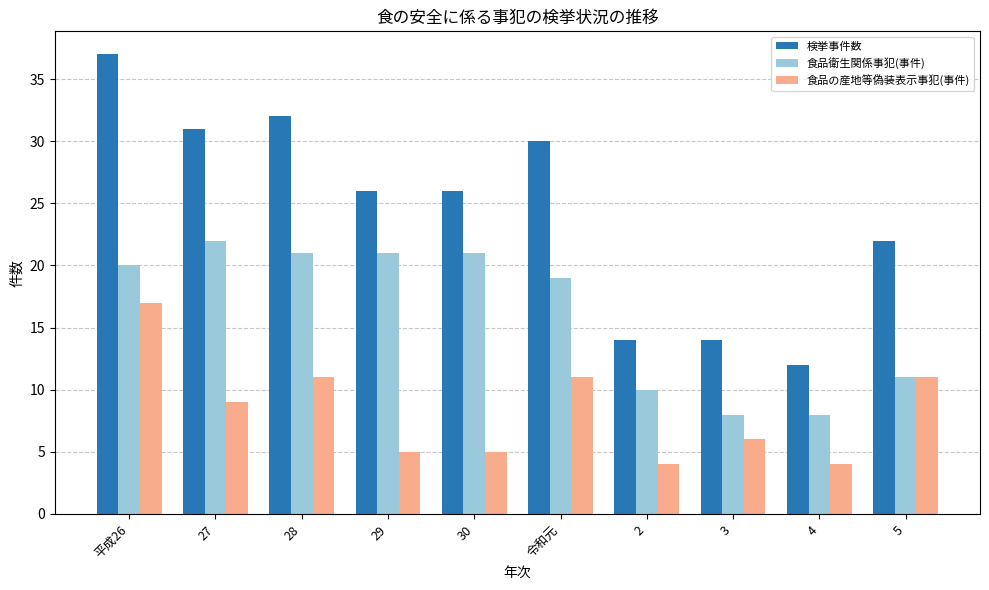

True or false: 食品の産地等偽装表示事犯(事件) has a value of 3 at 27.

False